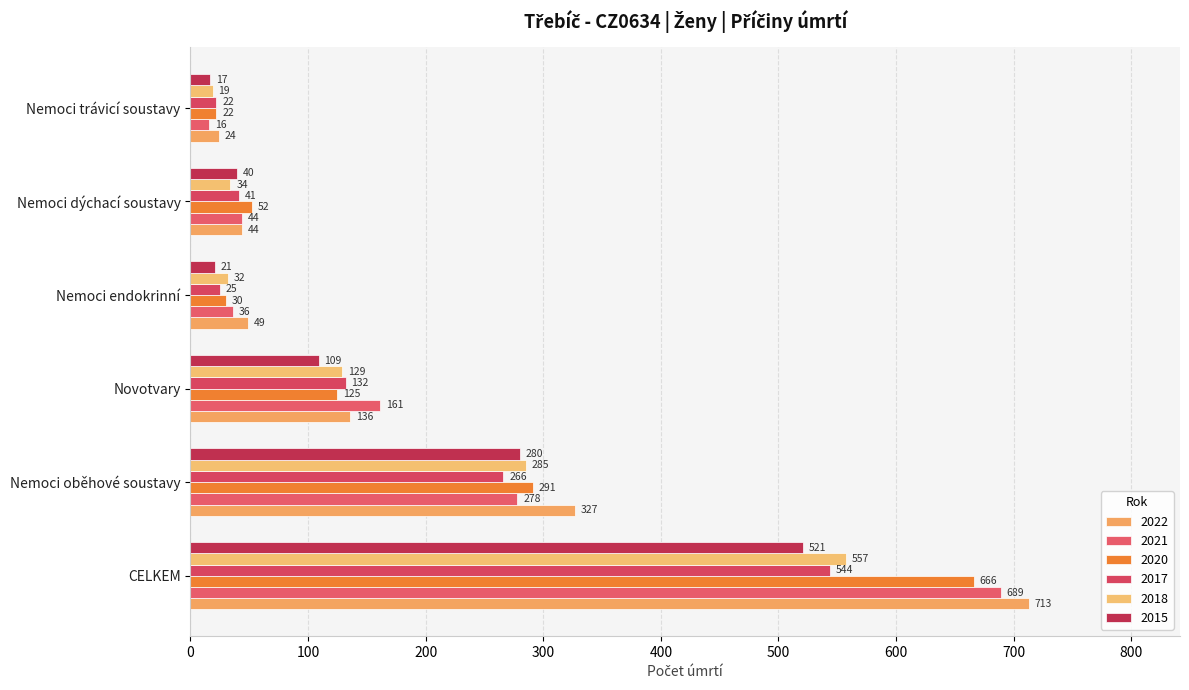

Is the value of 2017 at Novotvary greater than the value of 2022 at Novotvary?

No